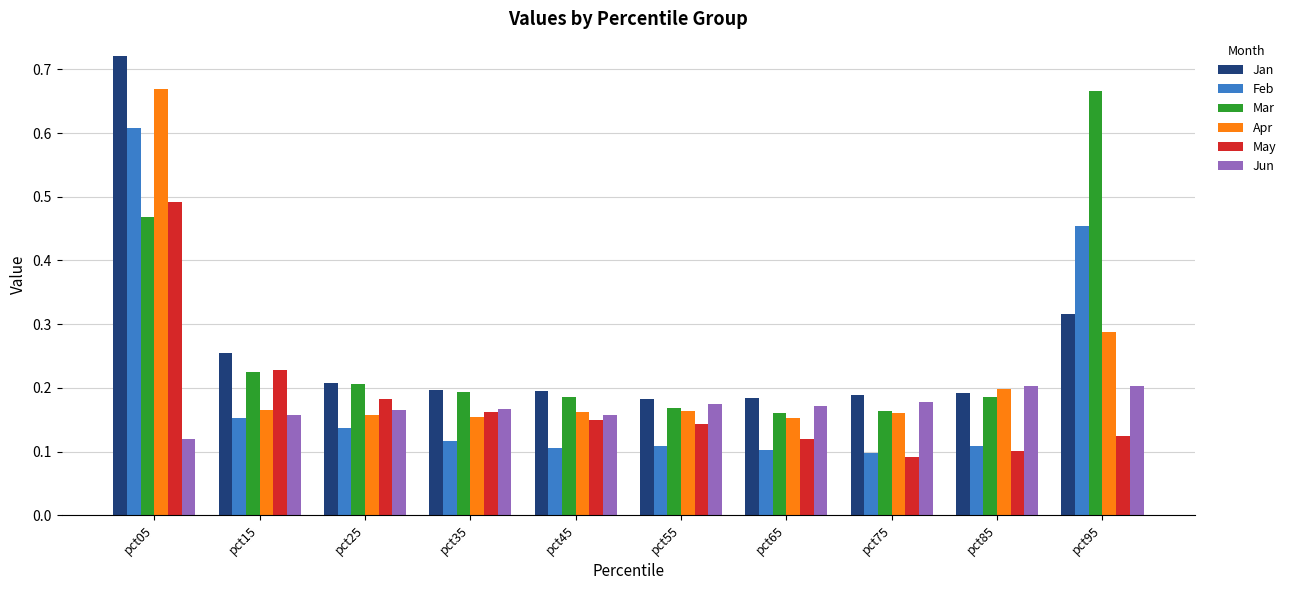

The Feb series shows 0.2 at pct15. True or false?

True